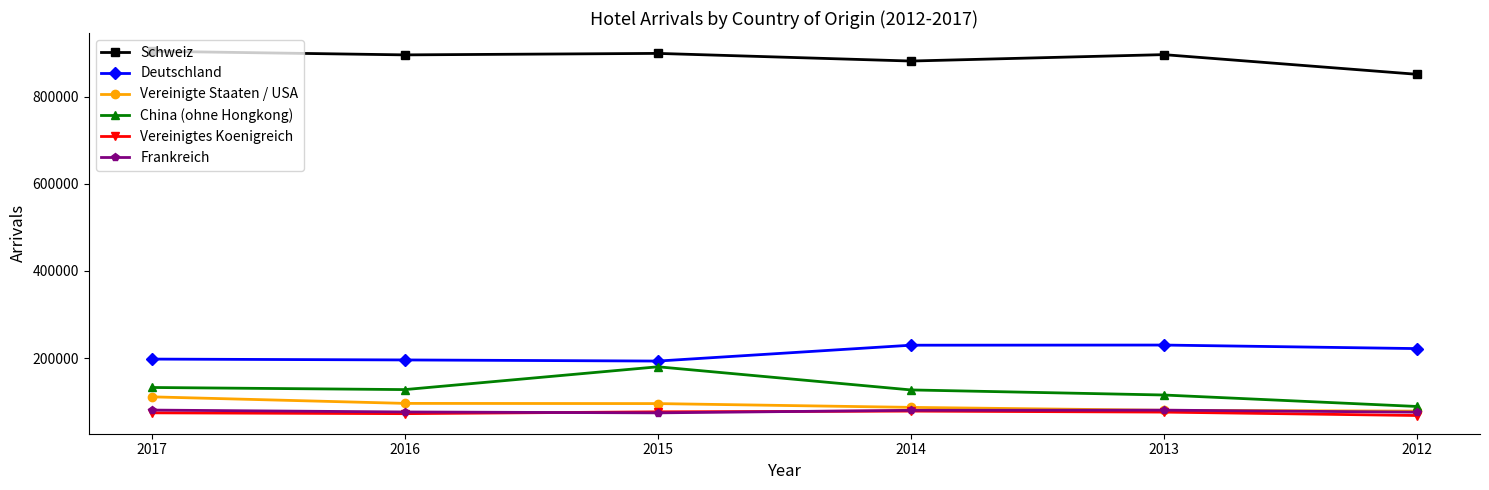

Is this an area chart (filled region under the line)?

No